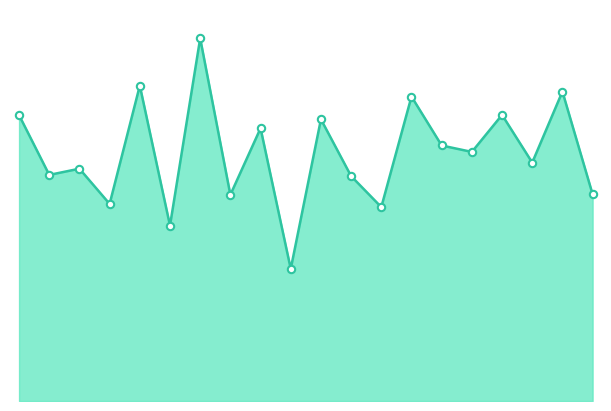

Which series has the largest total across all categories?

Загальна кількість вкладників (line)